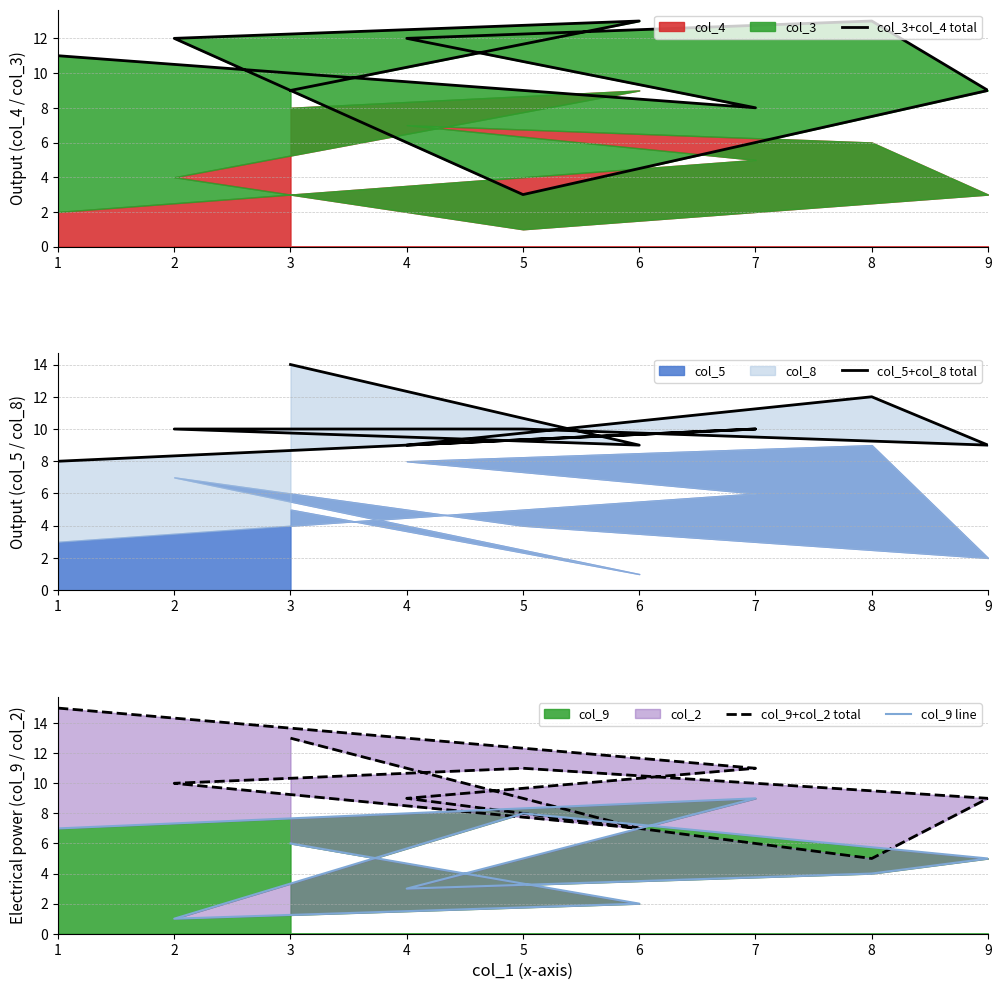

Which series has the largest total across all categories?

col_5+col_8 total